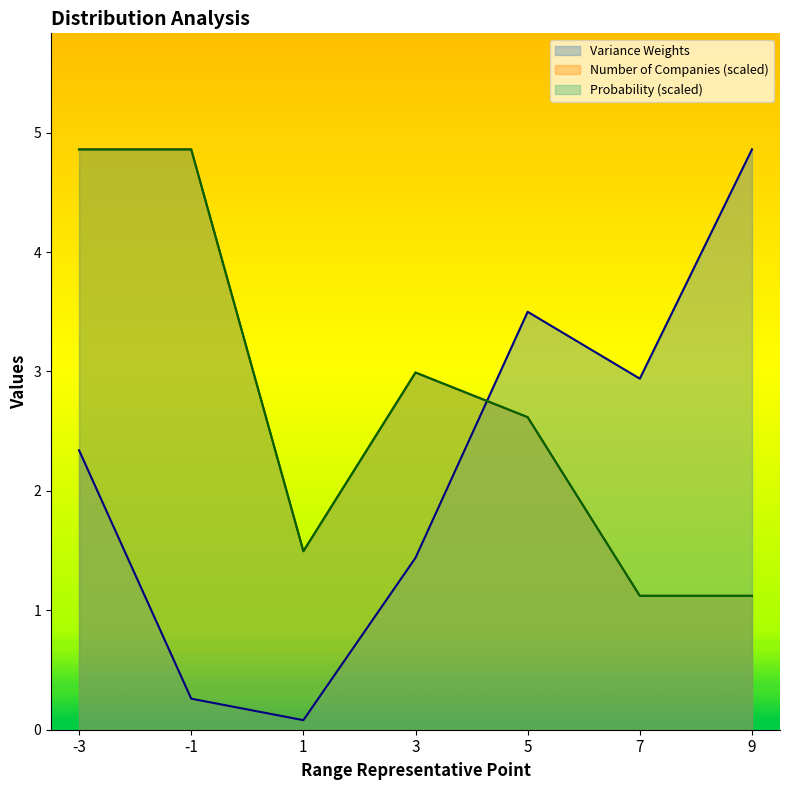

Where does the Variance Weights series first go above 2?

-3